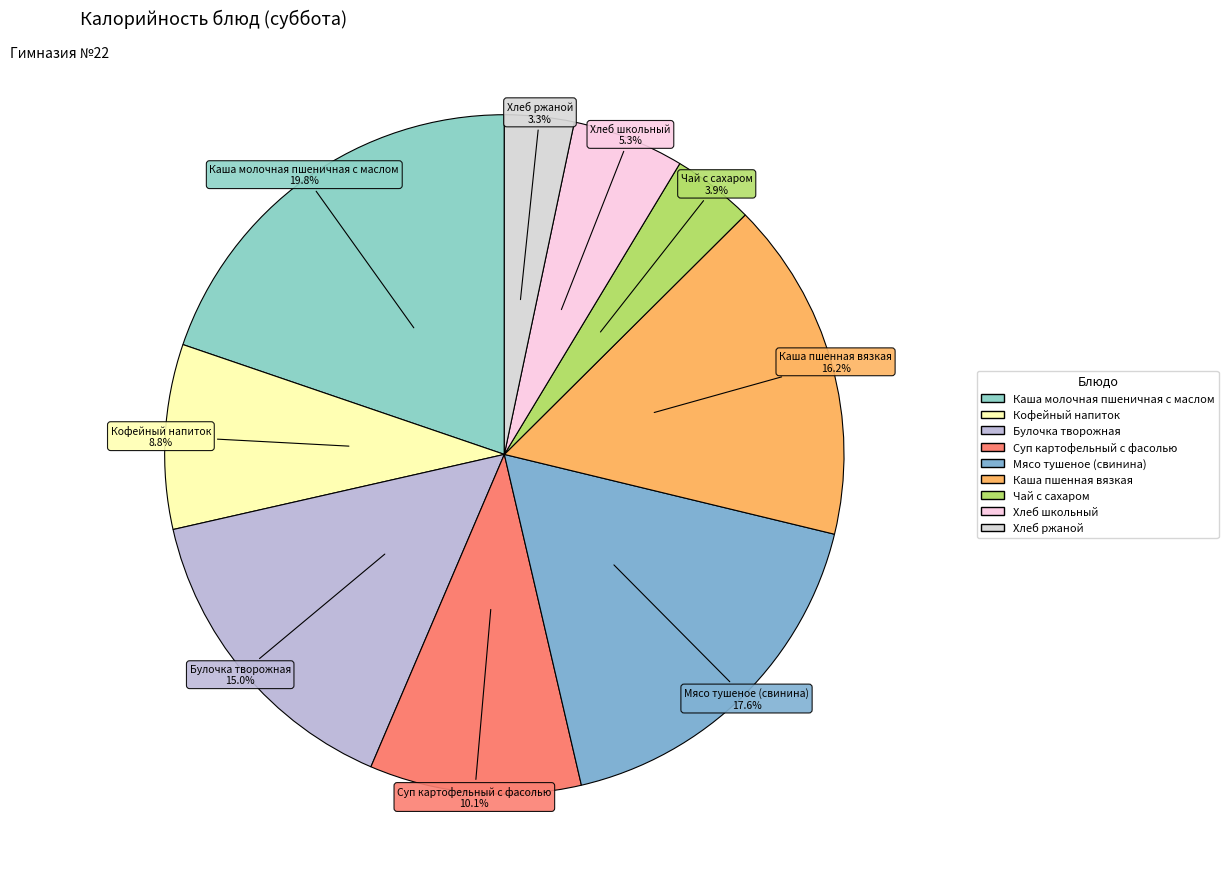

Rank the categories by value from lowest to highest.

Хлеб ржаной, Чай с сахаром, Хлеб школьный, Кофейный напиток, Суп картофельный с фасолью, Булочка творожная, Каша пшенная вязкая, Мясо тушеное (свинина), Каша молочная пшеничная с маслом